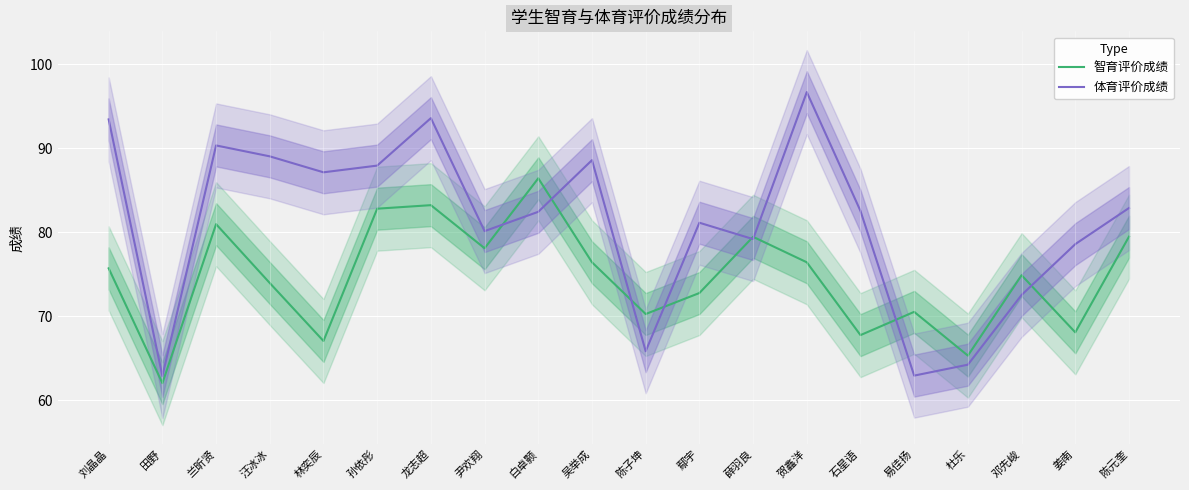

True or false: 体育评价成绩 has more than 2 points higher than both neighbors.

True